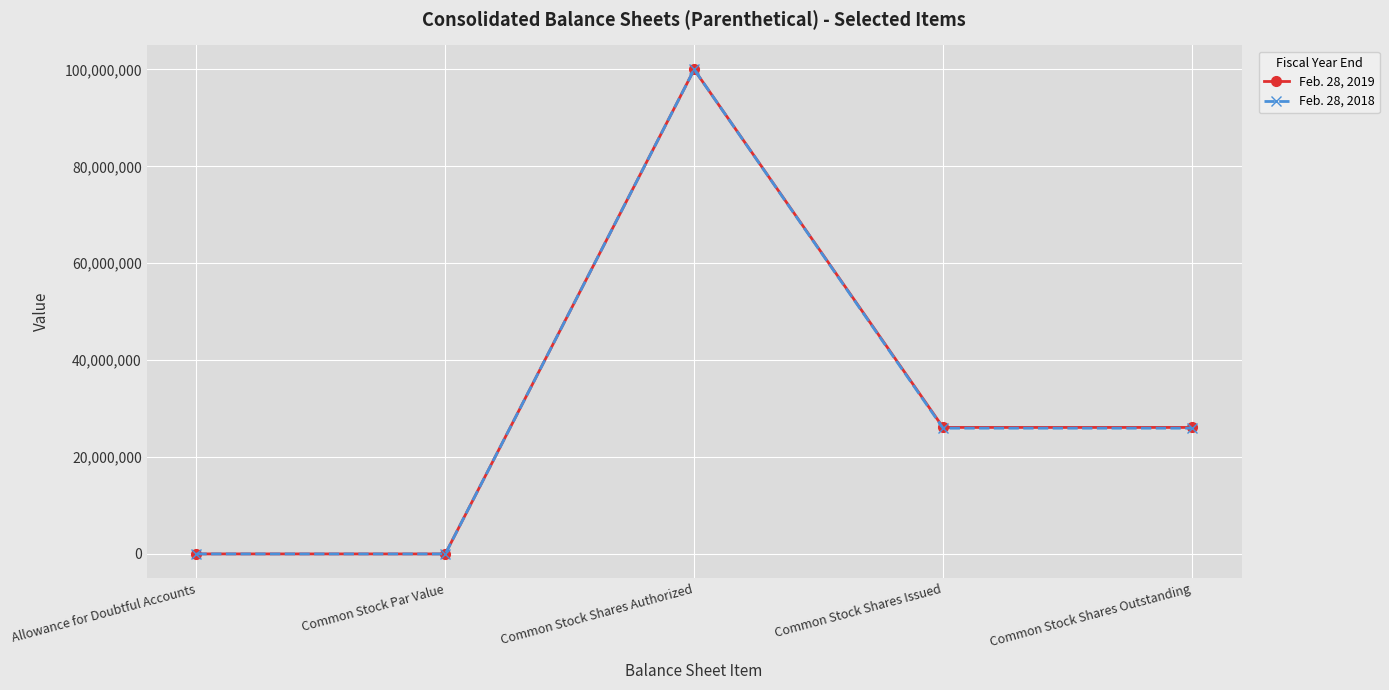

Where is the first local maximum for Feb. 28, 2019?

Common Stock Shares Authorized